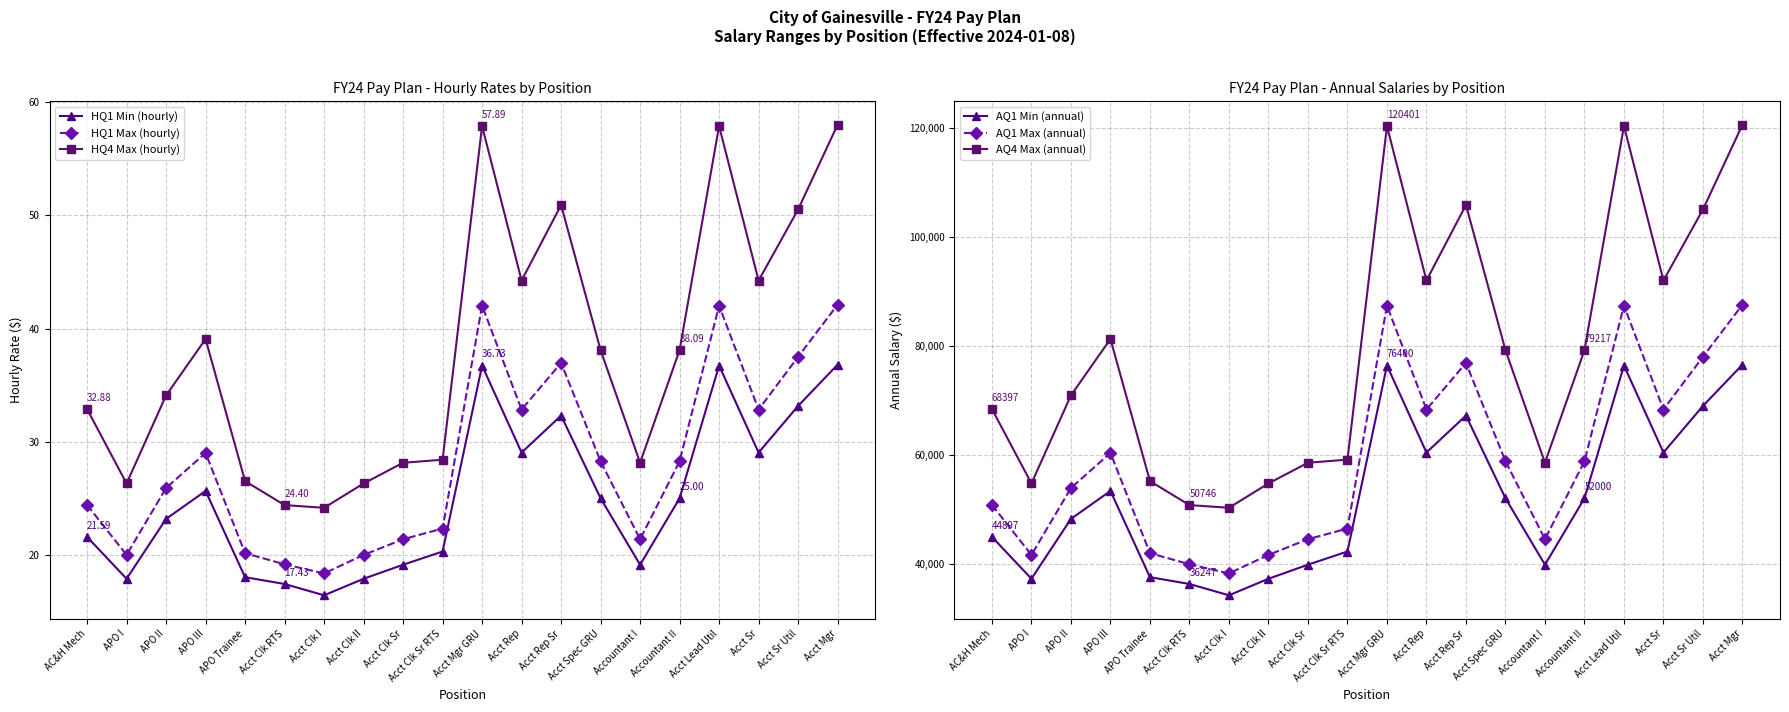

How many values in the AQ4 Max (annual) series exceed 79217?

10